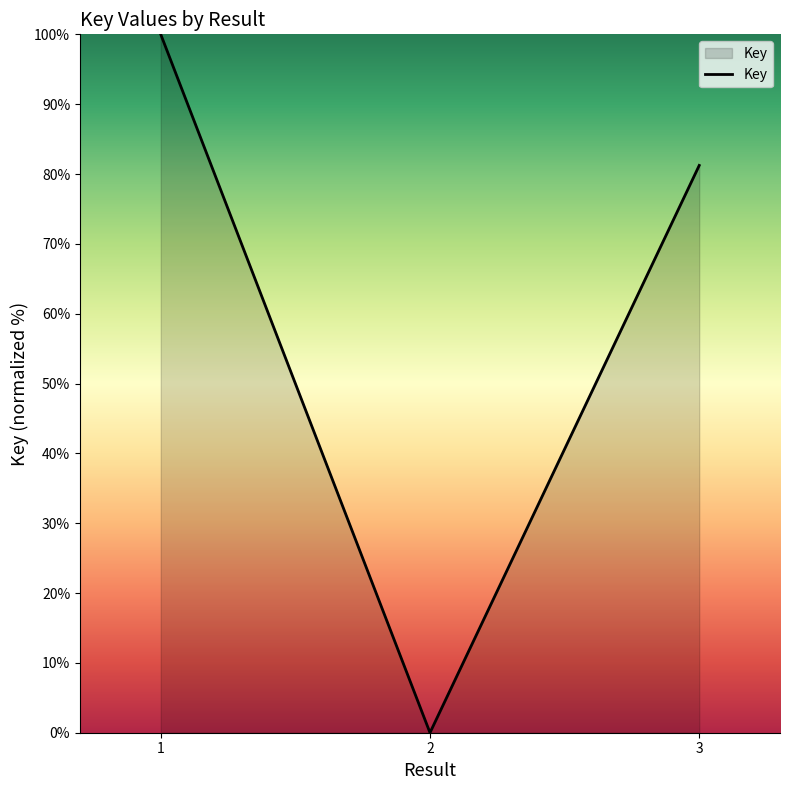

Between 1 and 2, which is larger?

1